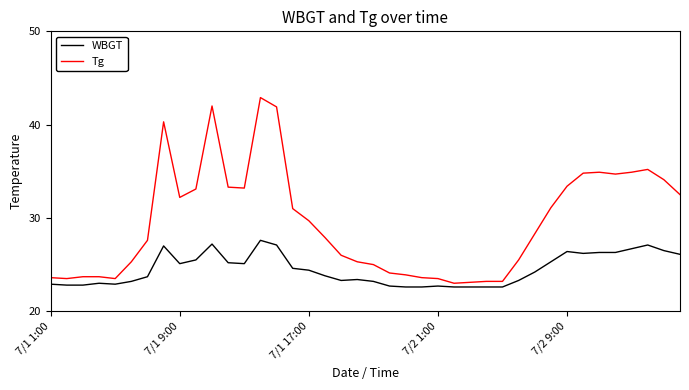

True or false: Tg and WBGT cross at least once.

False